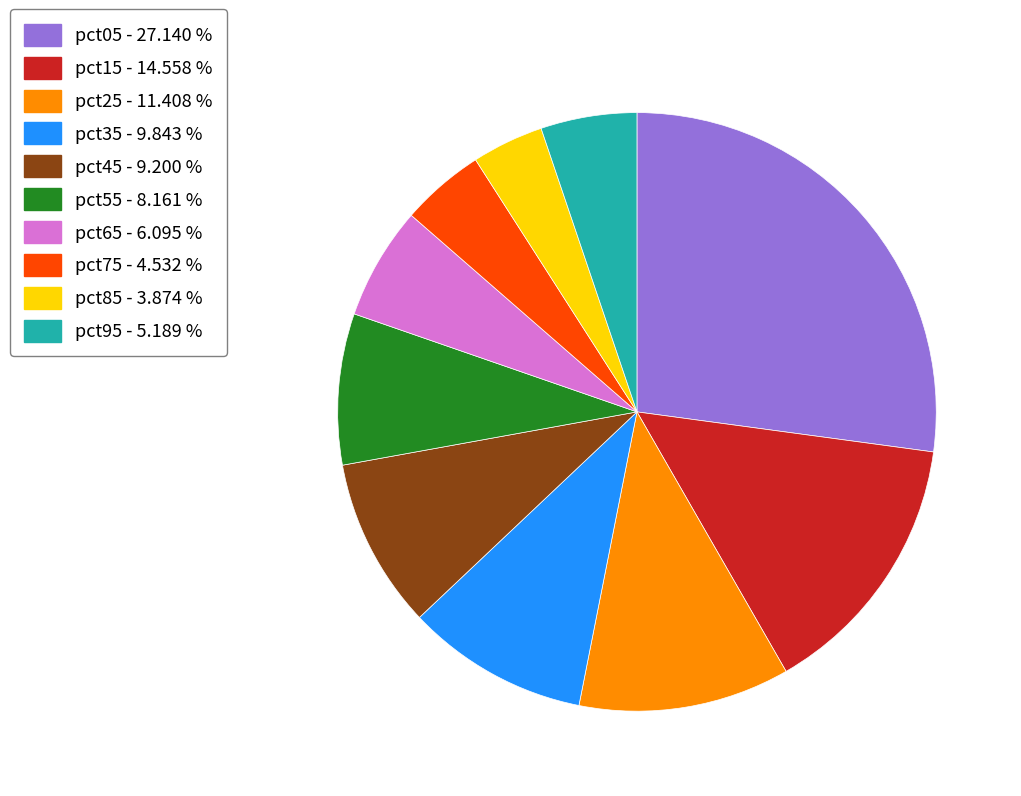

Rank the categories by value from lowest to highest.

pct85, pct75, pct95, pct65, pct55, pct45, pct35, pct25, pct15, pct05